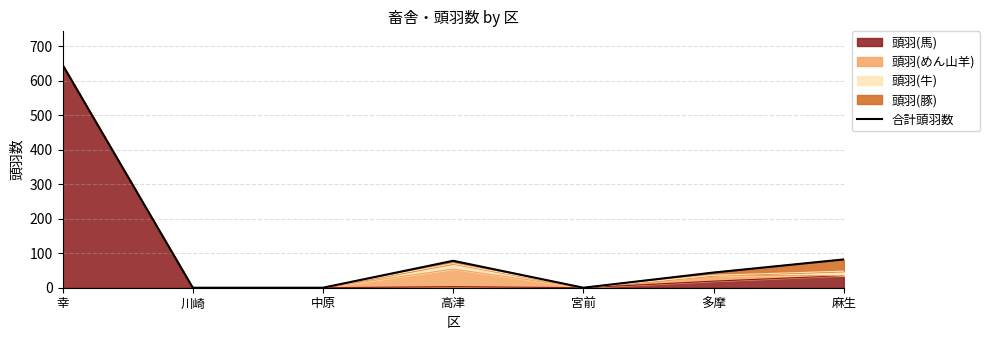

Reading left to right, transcribe all the data shown in this chart.

幸=646	川崎=0	中原=0	高津=78	宮前=0	多摩=44	麻生=82